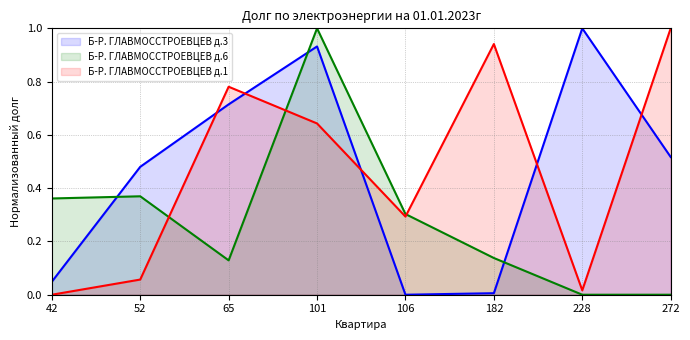

How many data points does each series have?

8